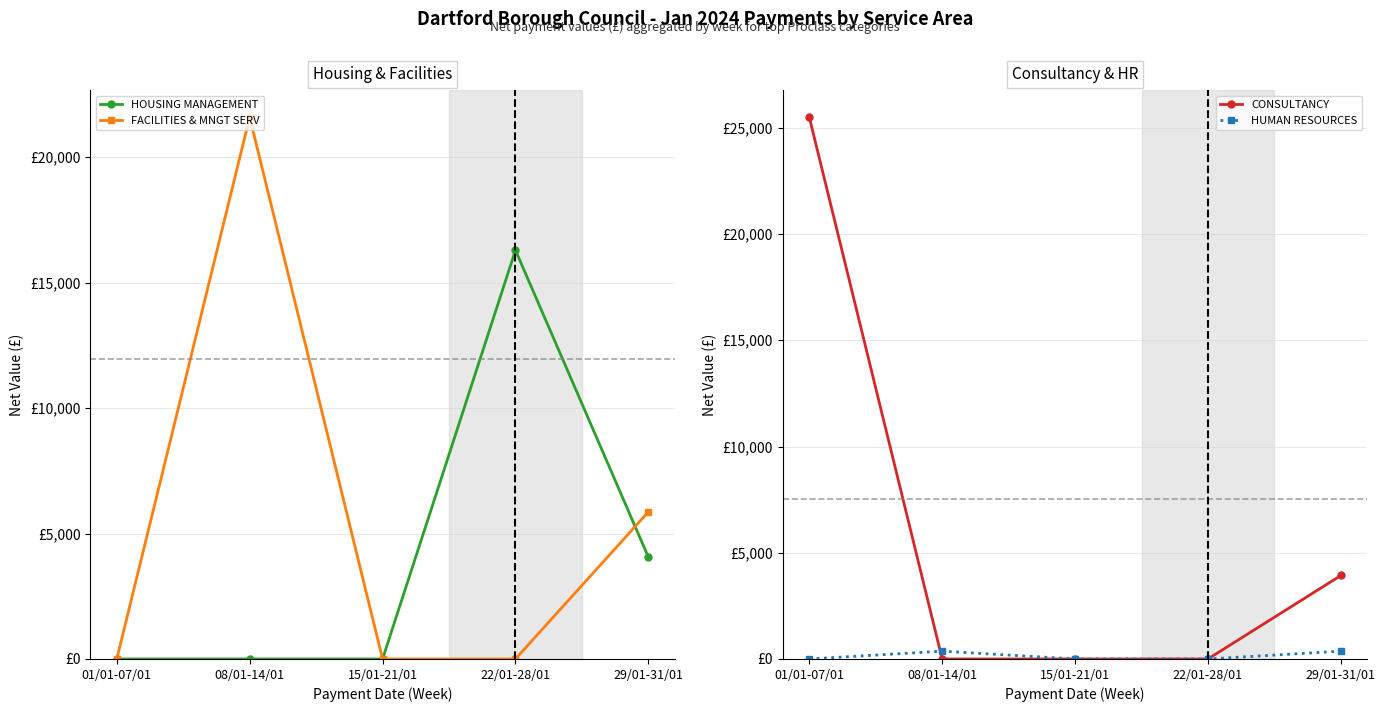

What is the label of the 4th point from the left?

22/01-28/01